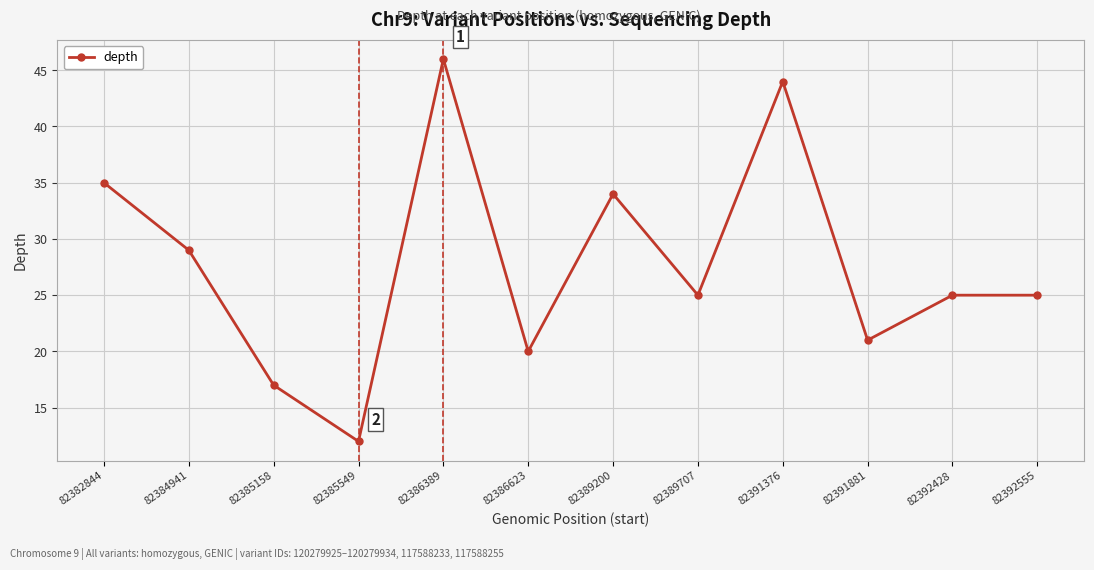

At which label does the data first exceed 25?

82382844